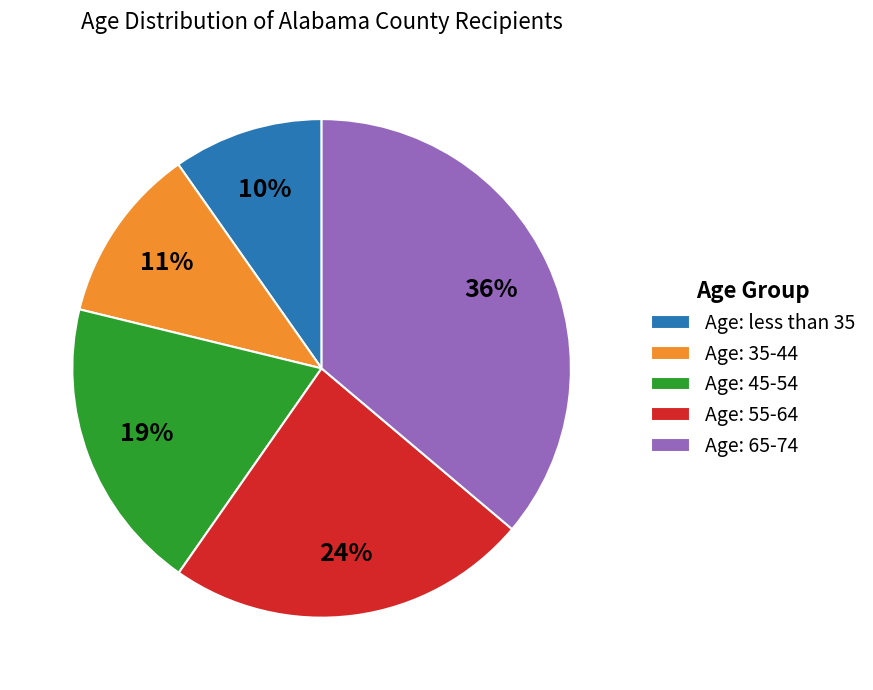

Count the number of slices in the pie.

5